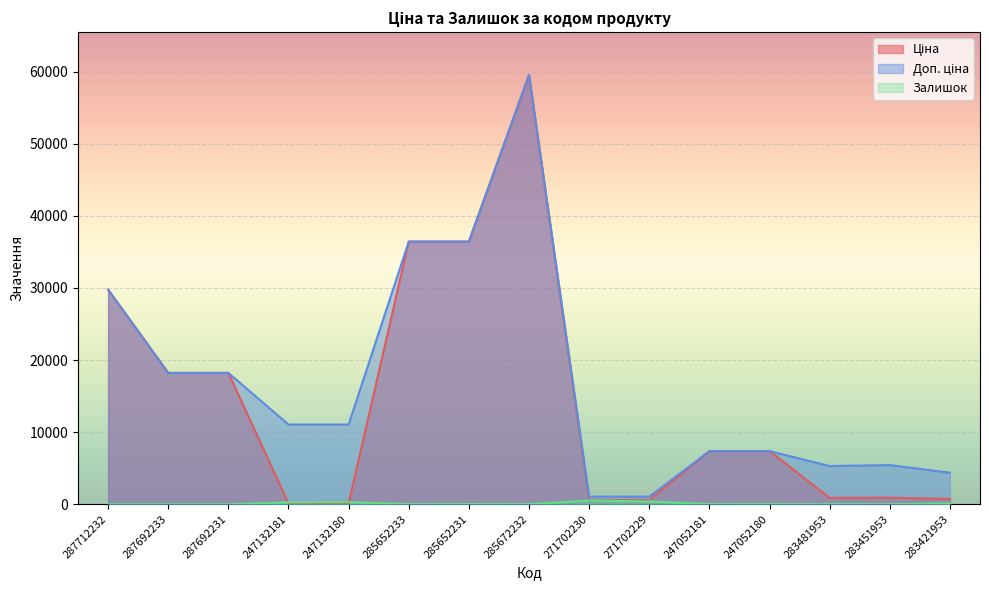

Reading left to right, what are all the values shown in this chart?

Ціна: 29761.5	18212.0	18212.0	110.5	110.5	36424.0	36424.0	59523.0	571.6	571.6	7360.2	7360.2	882.1	905.5	728.8
Доп. ціна: 29761.5	18212.0	18212.0	11055.0	11055.0	36424.0	36424.0	59523.0	1048.0	1048.0	7360.2	7360.2	5292.4	5432.8	4372.9
Залишок: 0.0	0.0	0.0	260.0	290.0	15.0	24.0	17.0	516.0	387.0	20.0	21.0	12.0	2.0	113.0